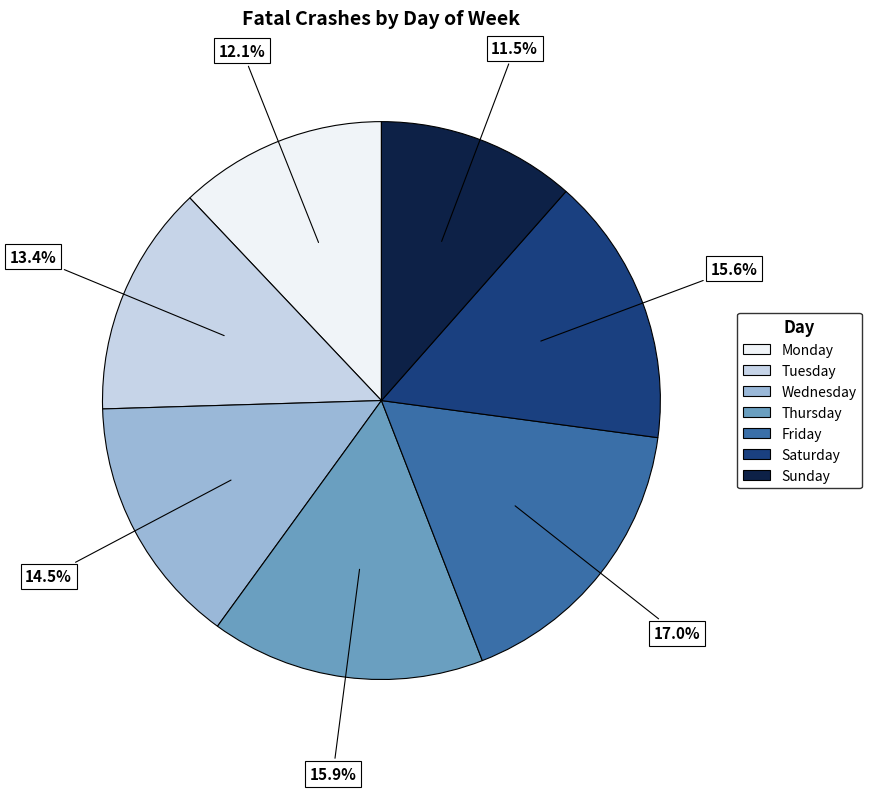

Is it true that Saturday is 16% of the pie?

True